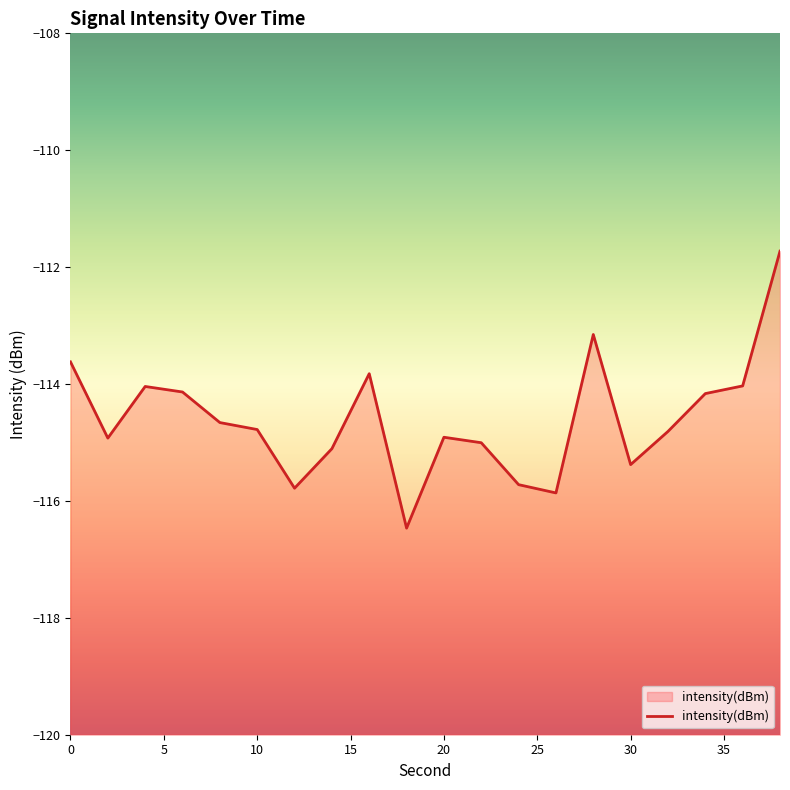

True or false: the data has more than 2 interior local peaks.

True